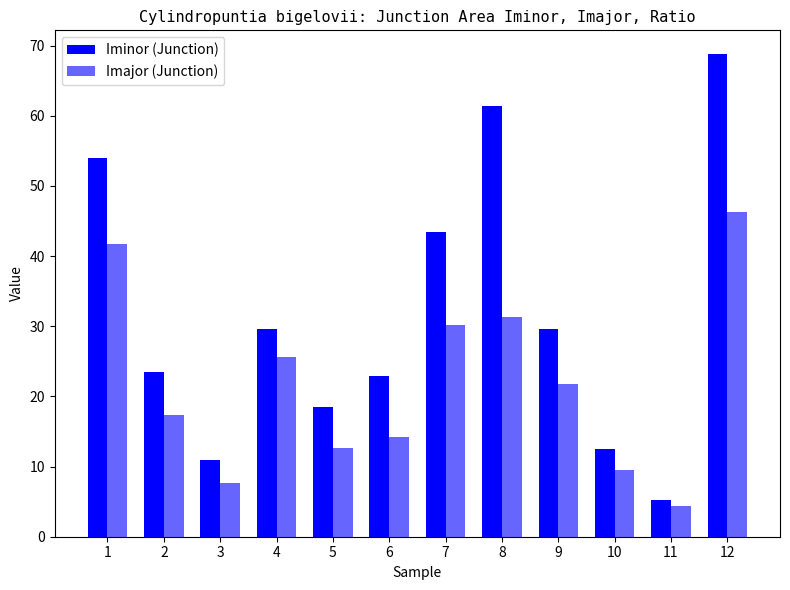

Where is Imajor (Junction) nearest to the value 25?

4